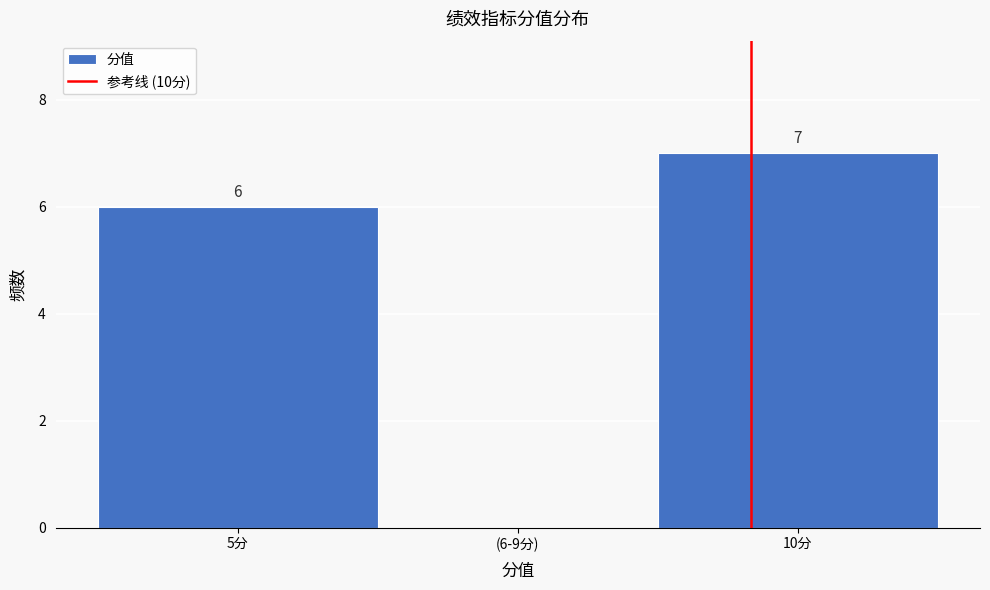

Reading left to right, extract all data points from this chart.

5分=6	(6-9分)=0	10分=7